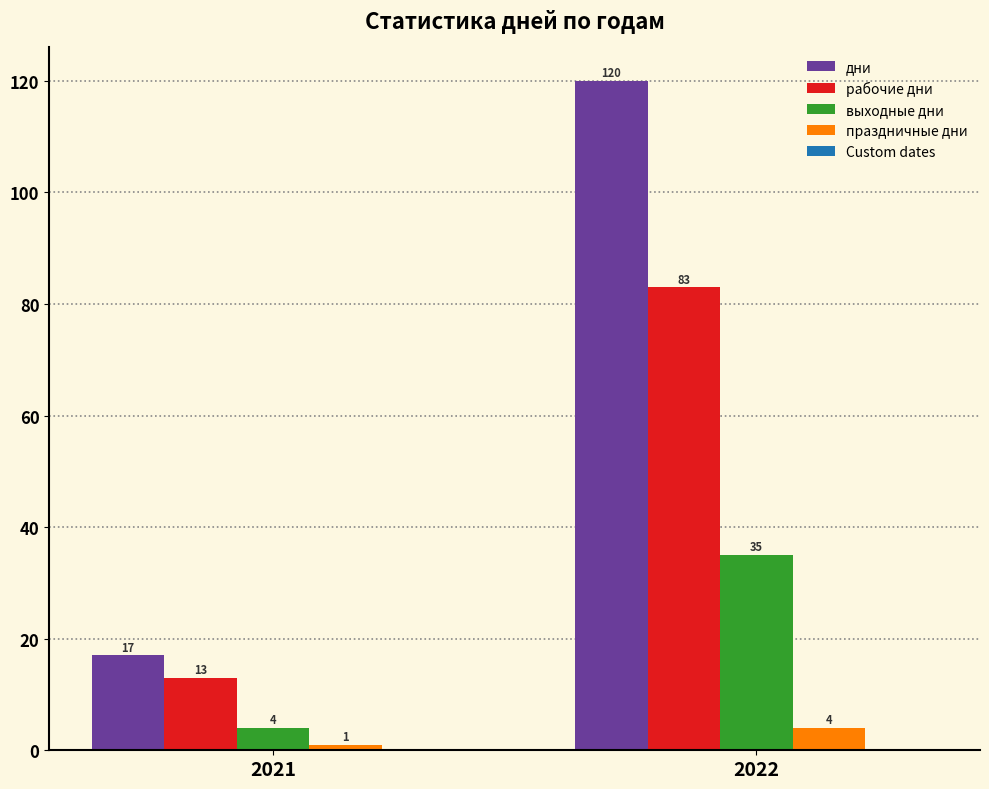

How many выходные дни values are between 4 and 35?

2